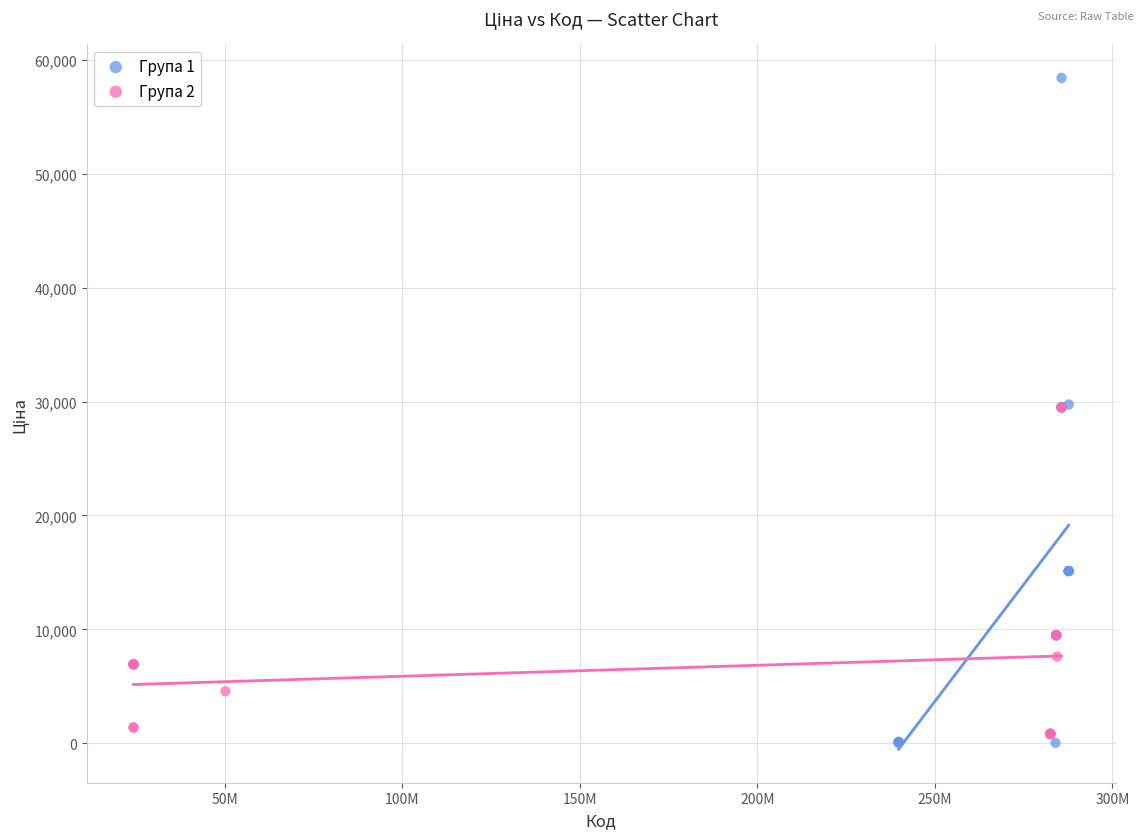

Which series has the largest Y range (max minus min)?

Група 1